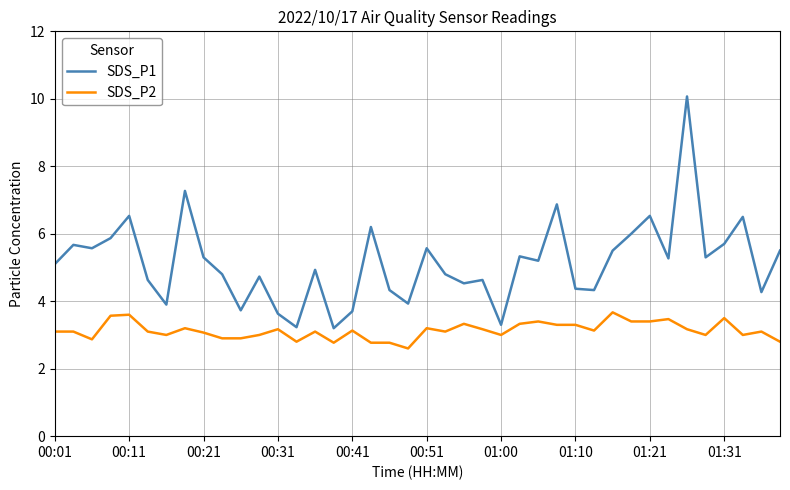

List the series in order of their overall mean, lowest first.

SDS_P2, SDS_P1